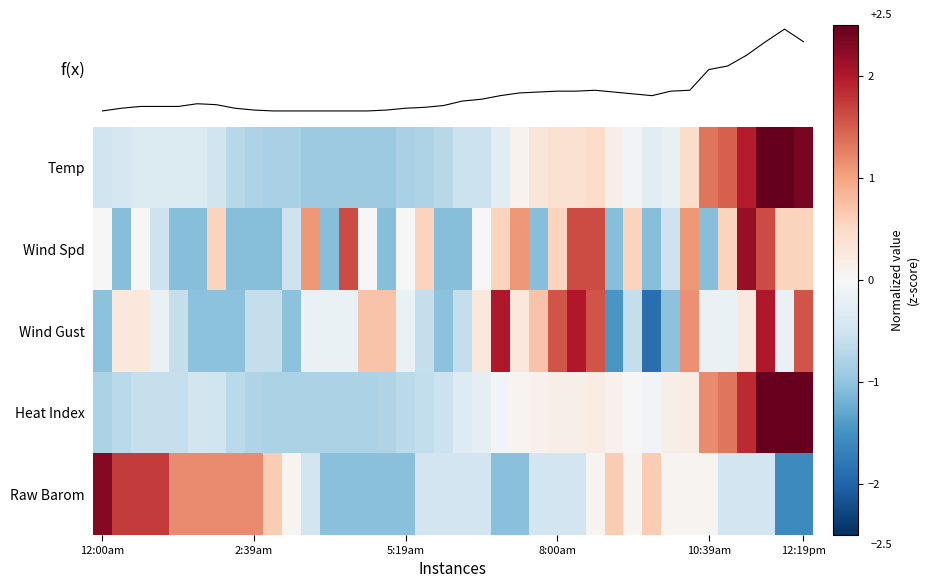

How many data points in Wind Gust are less than 0?

23